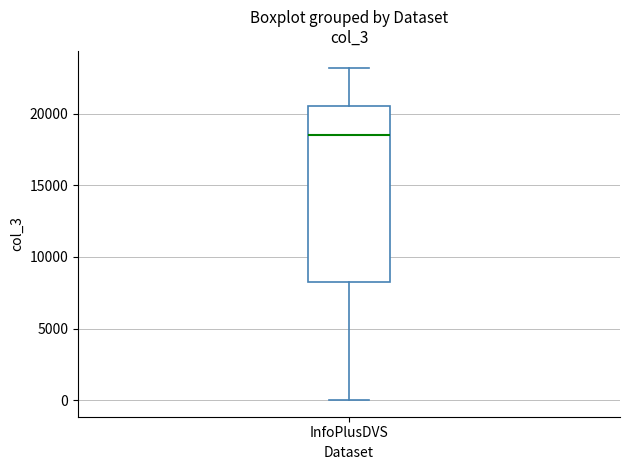

Transcribe this box plot: give where the median line is, the range the box spans, and where the two whiskers end, as read against the y-axis. The values are not printed on the chart, so give them approximately, as read against the axis.

median 18500, box 8500 to 20500, whiskers 0 to 23000